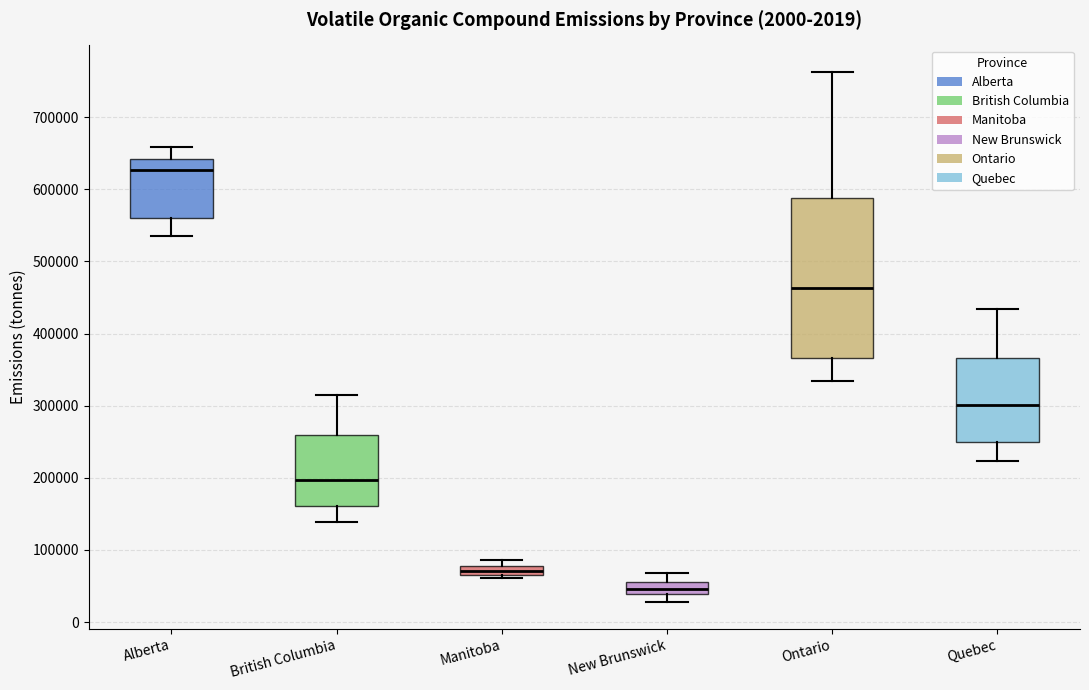

Which box is the tallest, from its lower edge to its upper edge?

Ontario